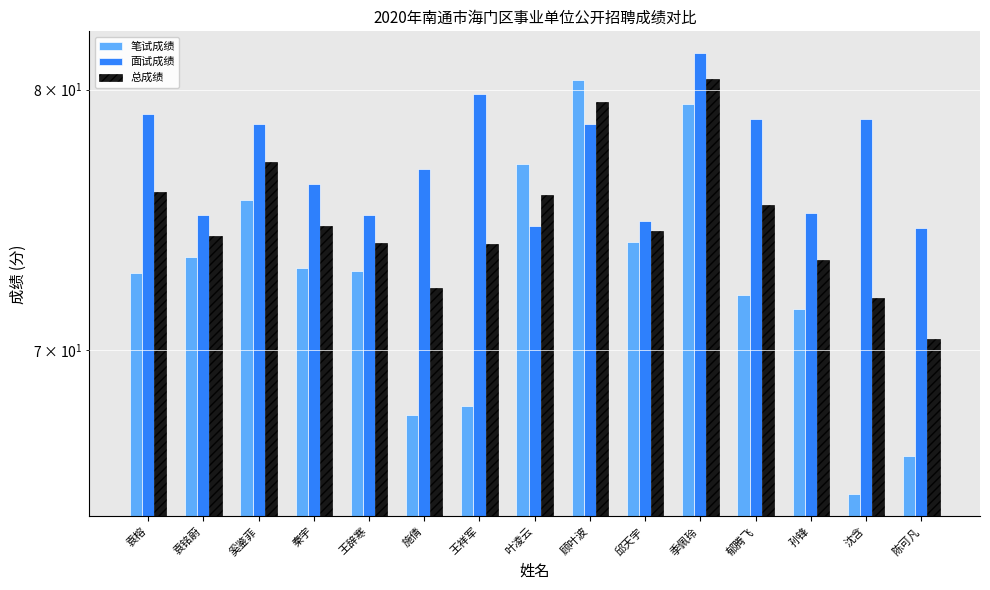

Where is 笔试成绩 nearest to the value 72?

郁腾飞